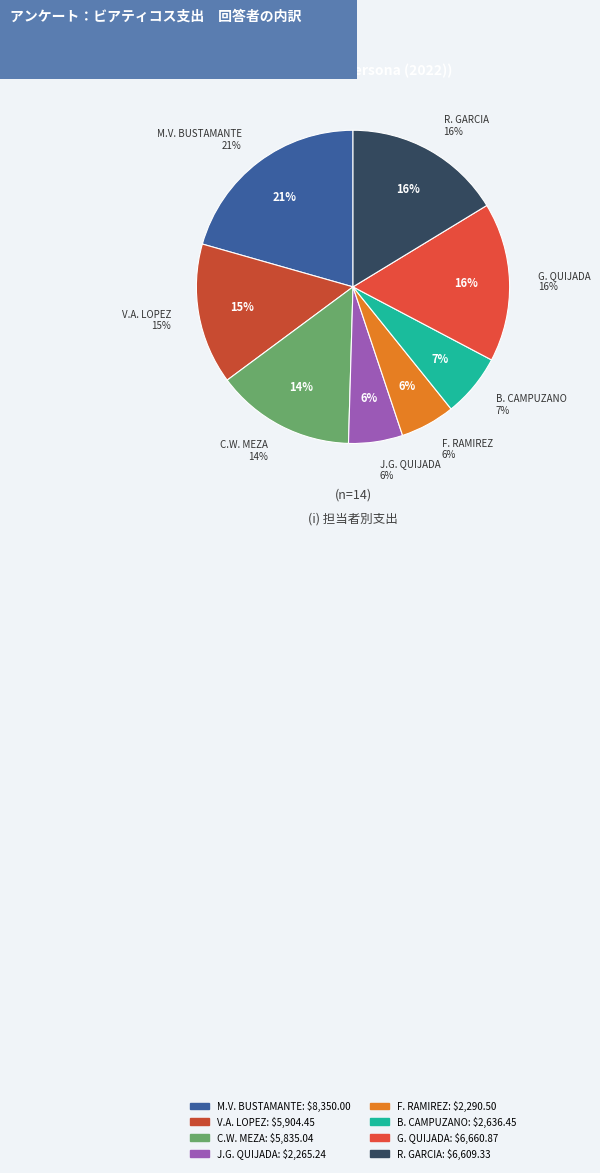

To the nearest percent, what percentage of the pie is GUADALUPE QUIJADA FIERROS?

16%